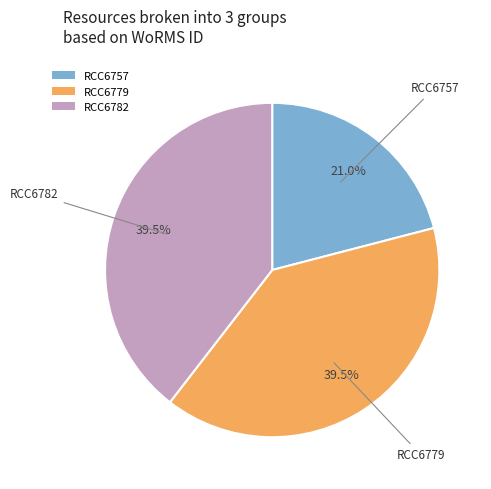

Approximately how many times larger is the value at RCC6782 compared to RCC6779?

1.0